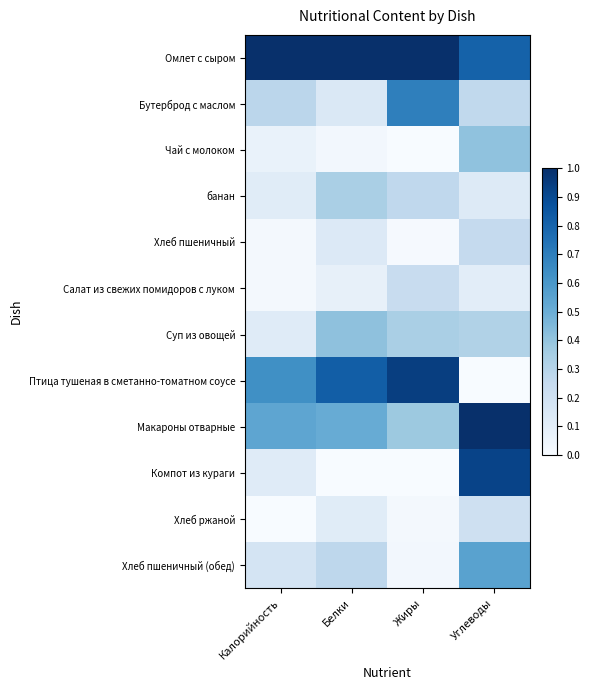

How many categories are shown in the chart?

4